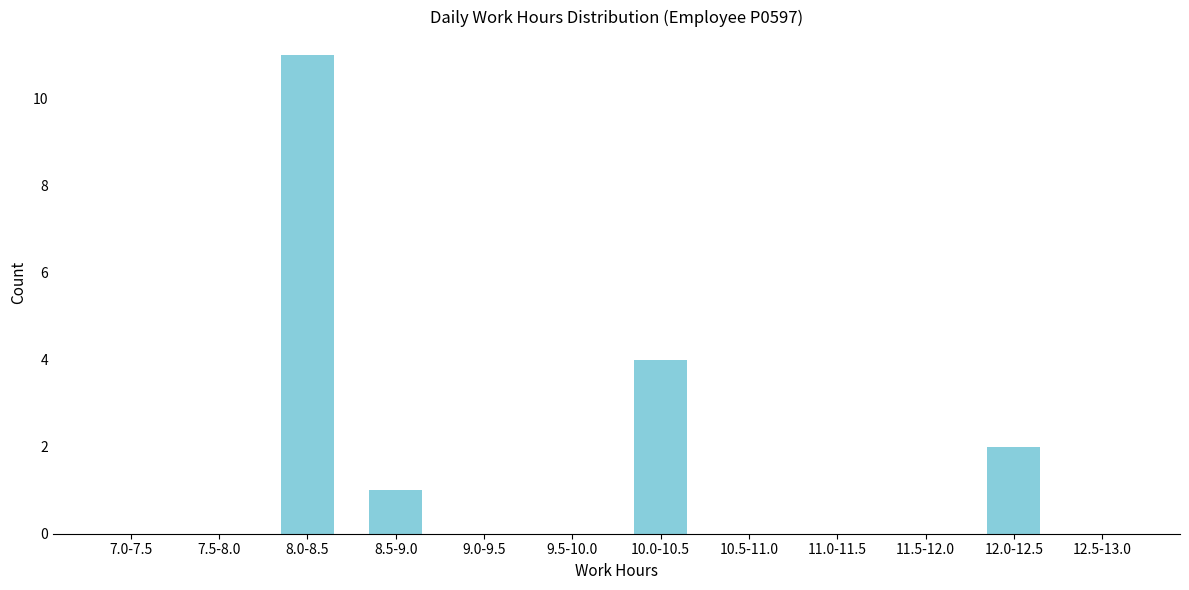

Reading left to right, what are all the values shown in this chart?

7.0-7.5=0	7.5-8.0=0	8.0-8.5=11	8.5-9.0=1	9.0-9.5=0	9.5-10.0=0	10.0-10.5=4	10.5-11.0=0	11.0-11.5=0	11.5-12.0=0	12.0-12.5=2	12.5-13.0=0